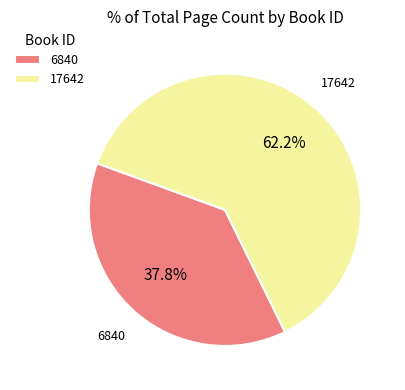

What percentage is NOT represented by 6840?

62.2%